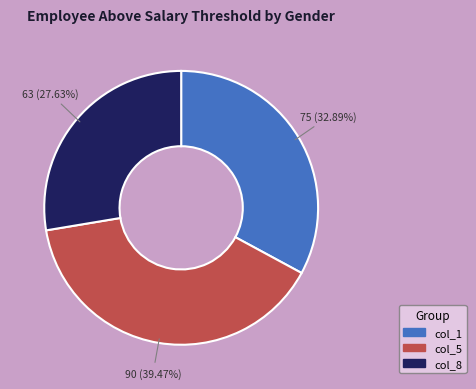

Count the number of slices in the pie.

3